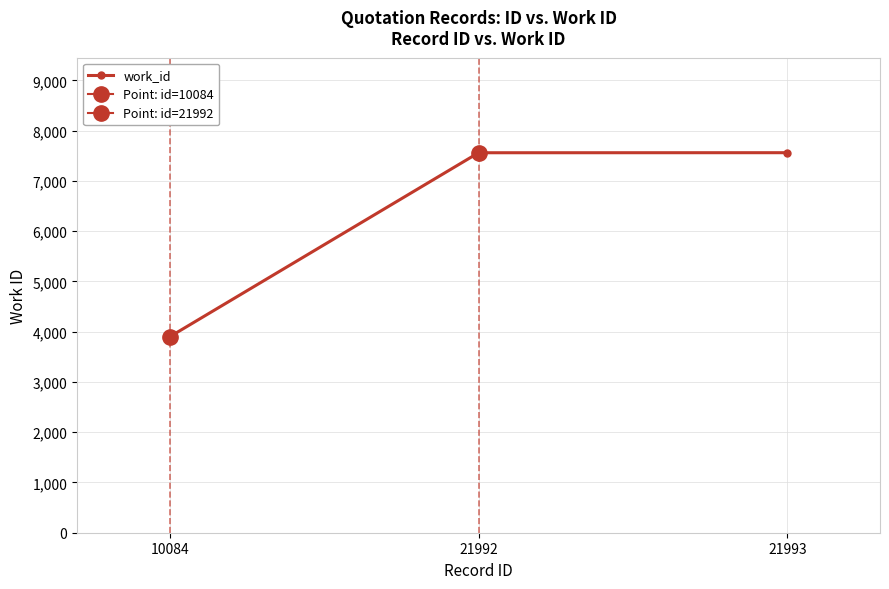

Does the chart have visible grid lines?

Yes